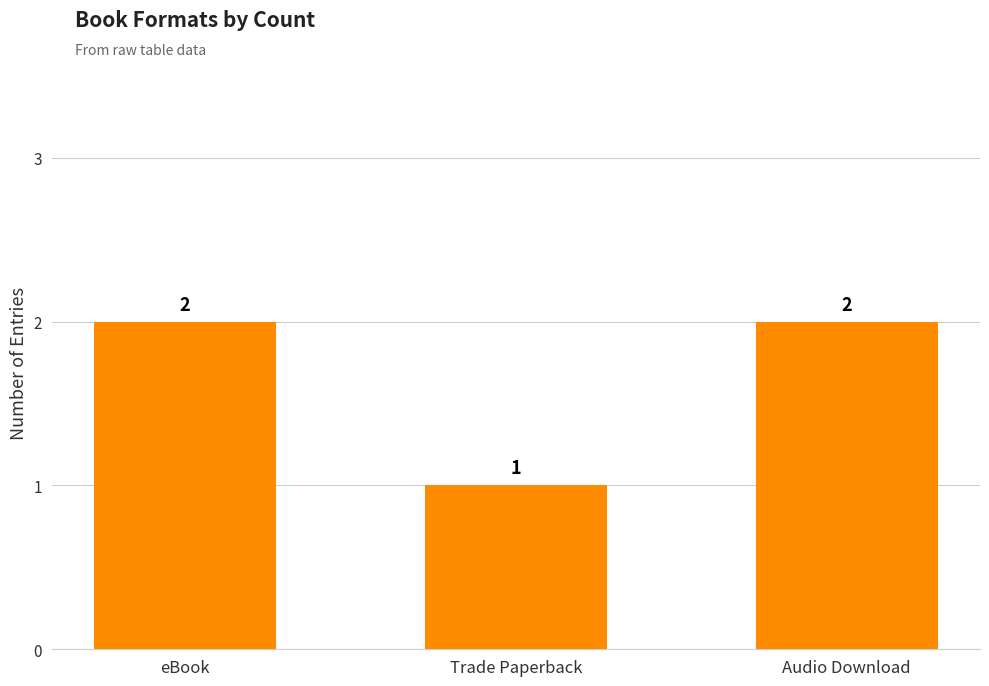

At which label is the value closest to 1?

Trade Paperback